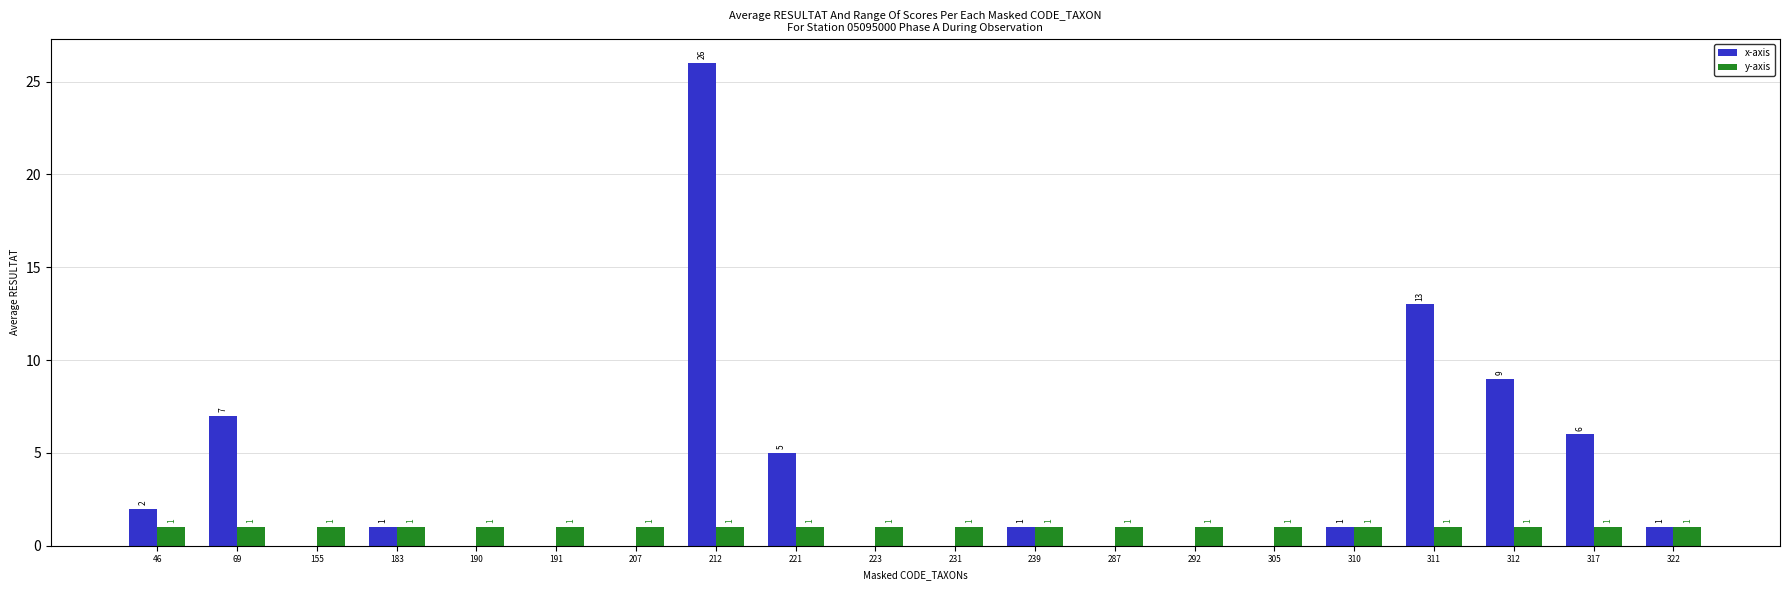

What is the spread (max minus min) of values at 312?

8